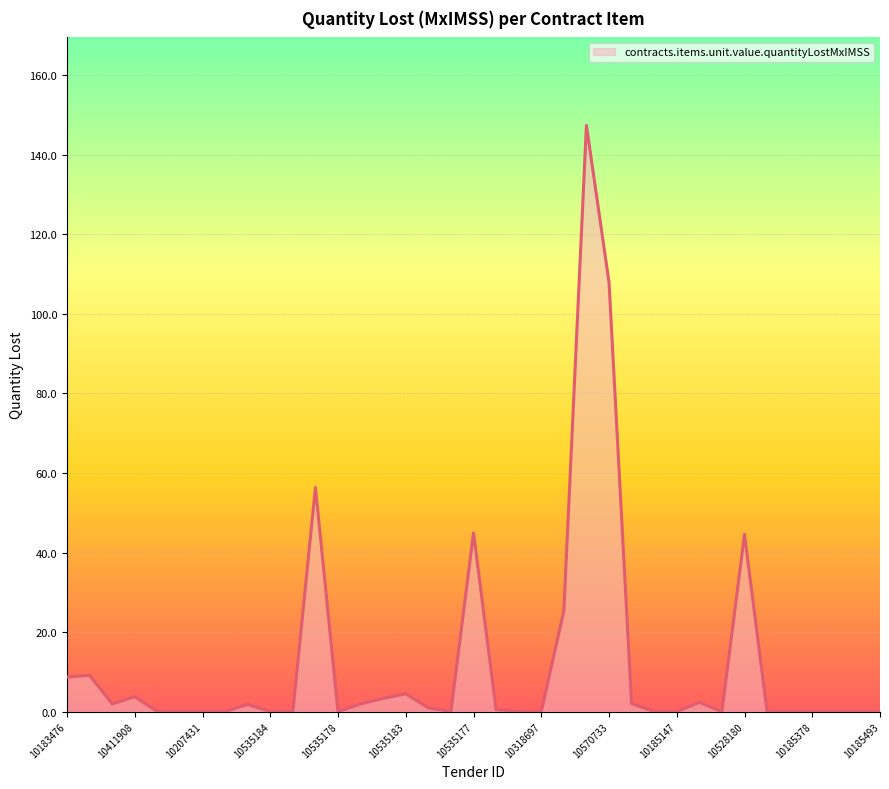

What is the maximum value shown in the chart?

147.4